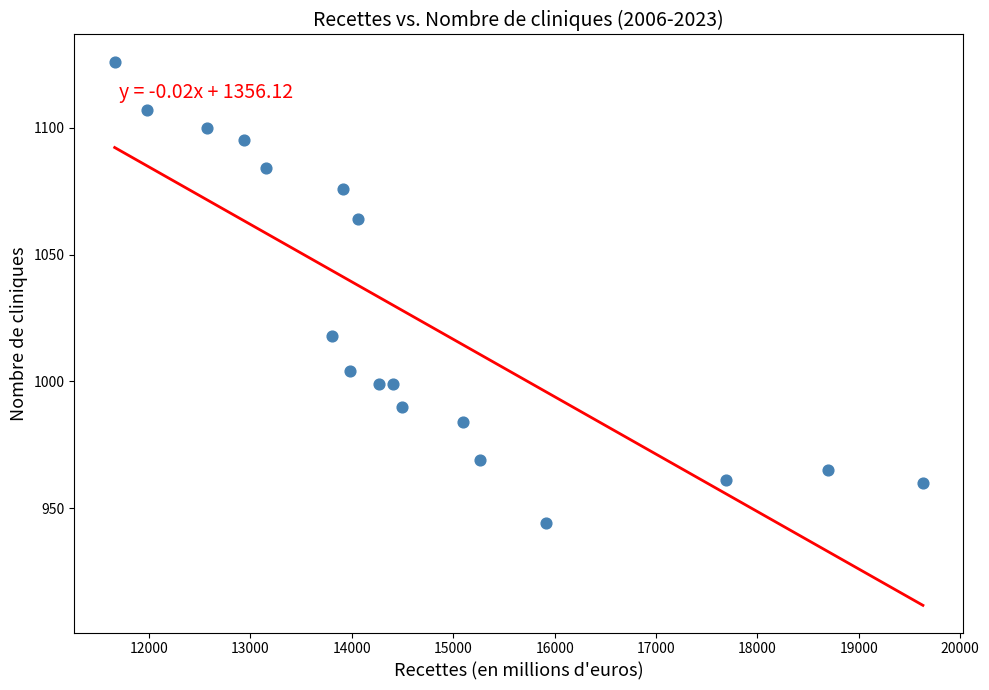

What Y value in the scatter plot is closest to 1035?

1018